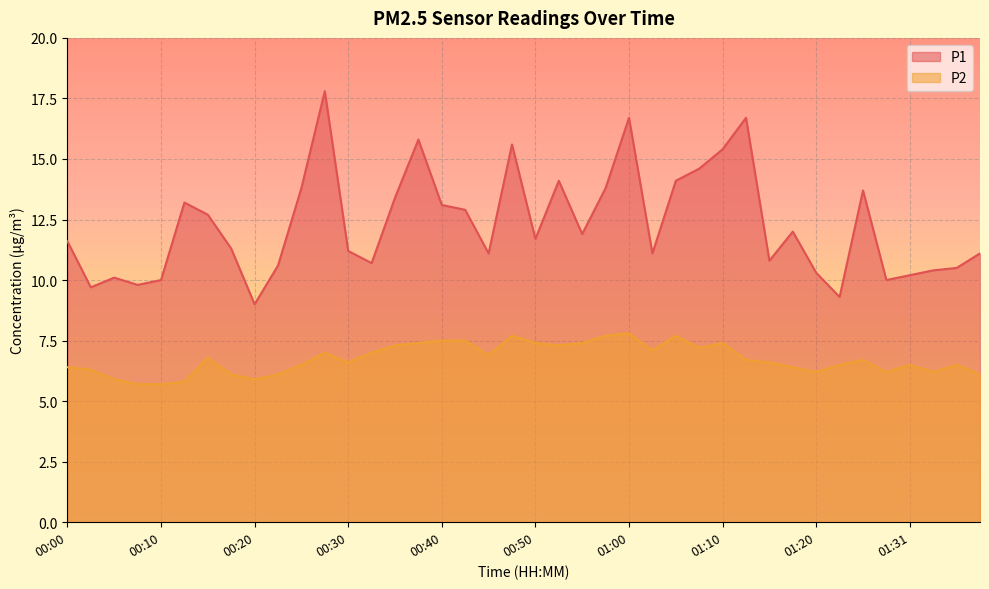

What is the approximate value of P1 at 01:23?

9.3